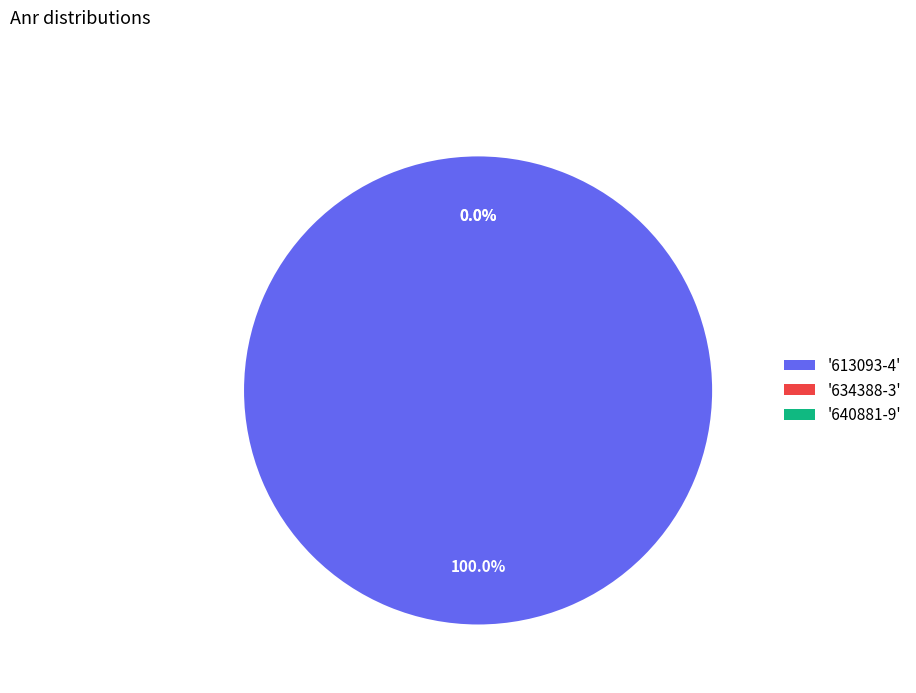

How many slices are in this pie chart?

3